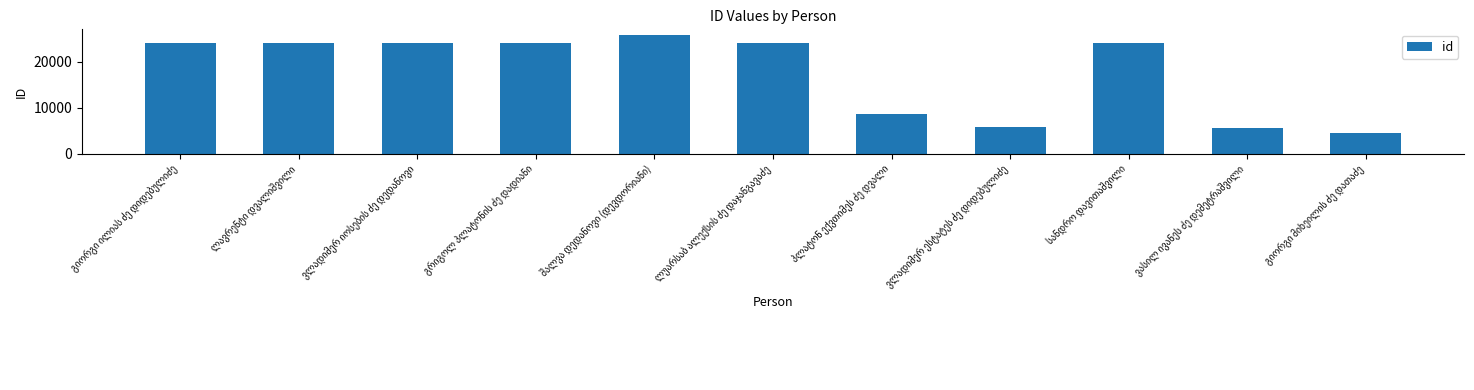

What is the minimum value shown in the chart?

4635